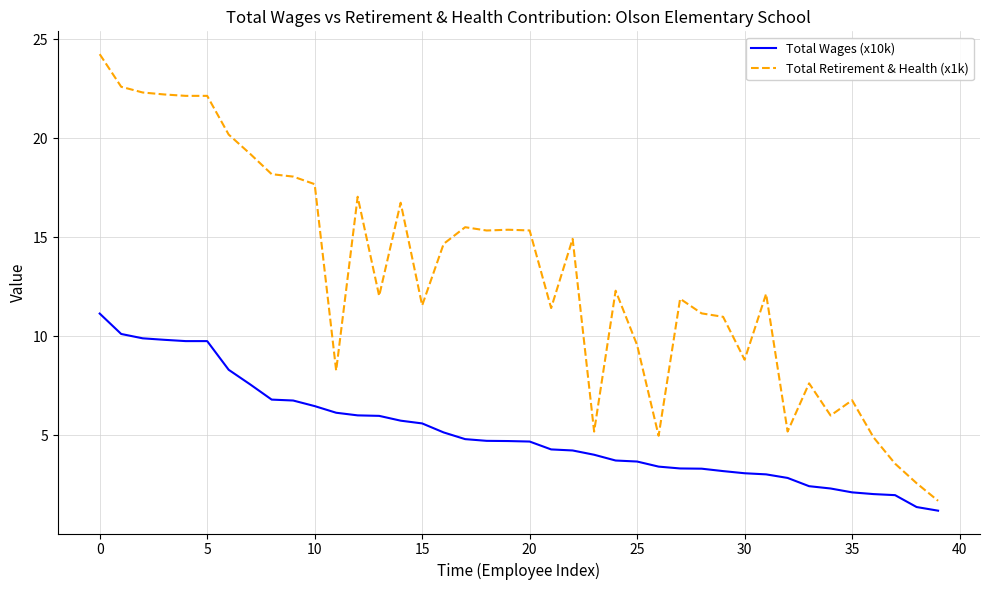

What is the minimum value shown in the chart?

1.2